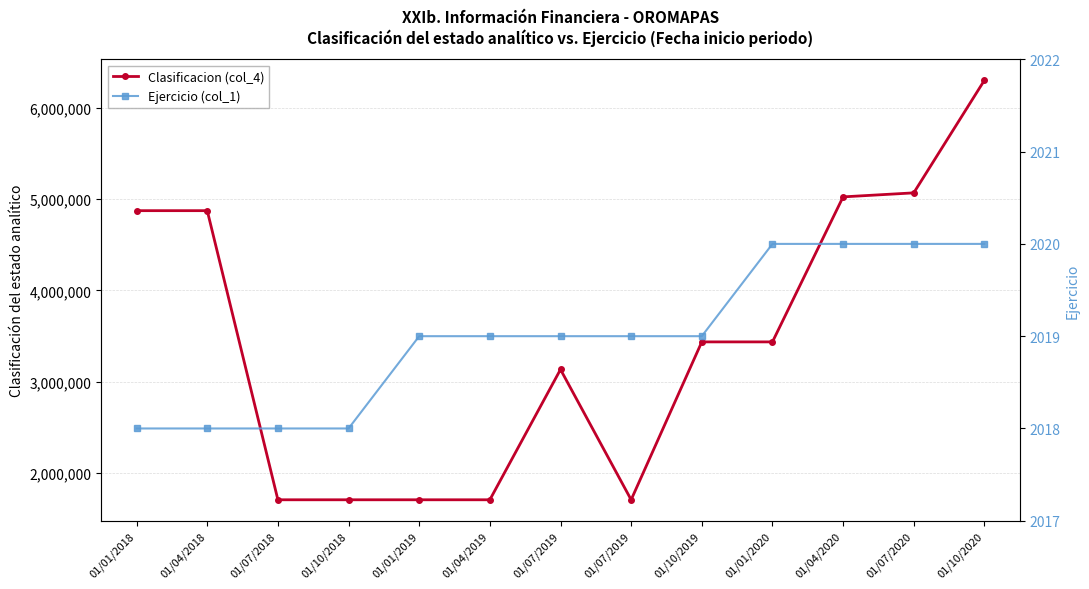

The Ejercicio (col_1) series shows 2800 at 01/10/2019. True or false?

False